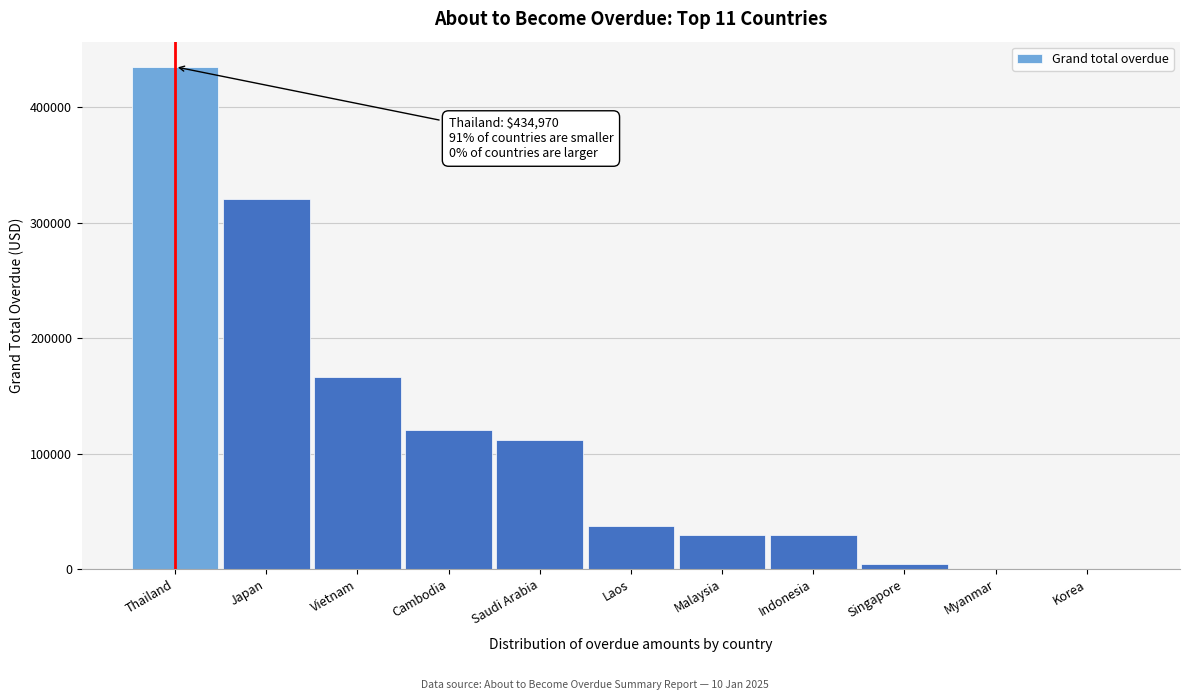

What is the greatest value displayed?

434970.5